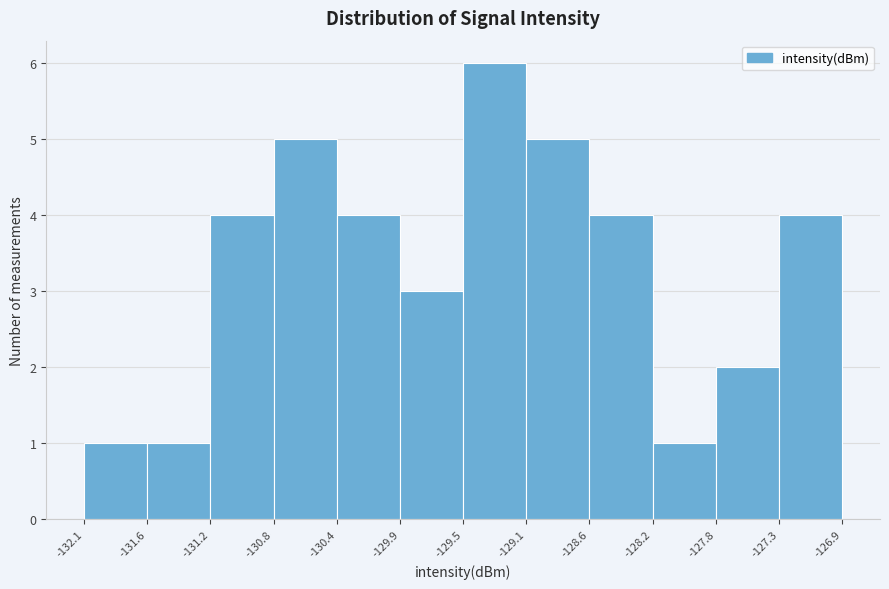

How tall is the bar that spans -128.6 to -128.2 on the x-axis? The values are not printed on the chart, so give them approximately, as read against the axis.

4